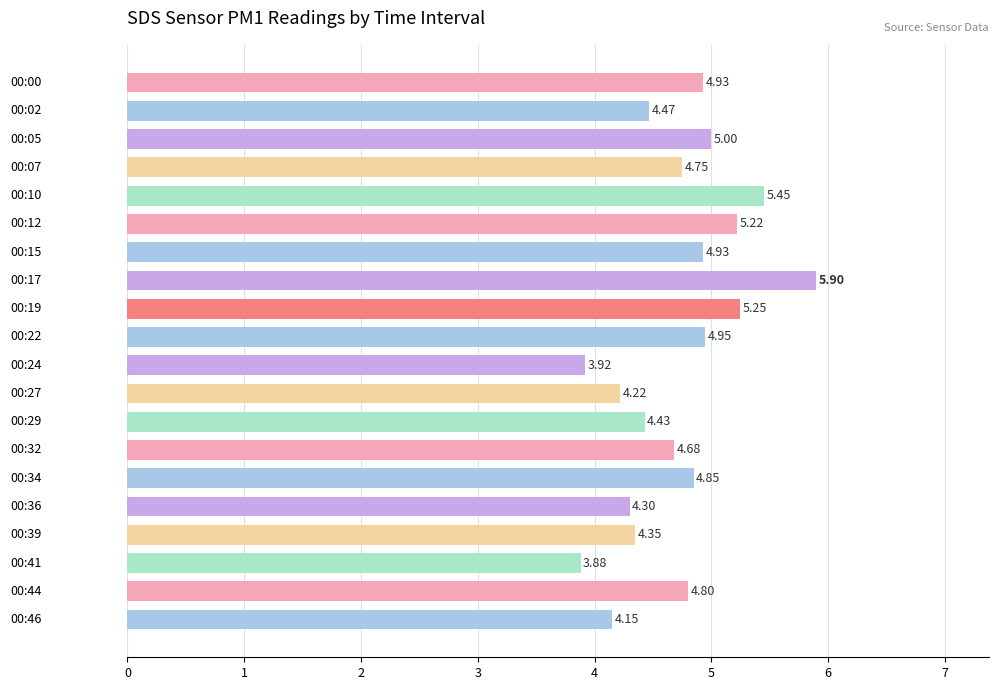

What is the difference between the maximum and minimum values?

2.0